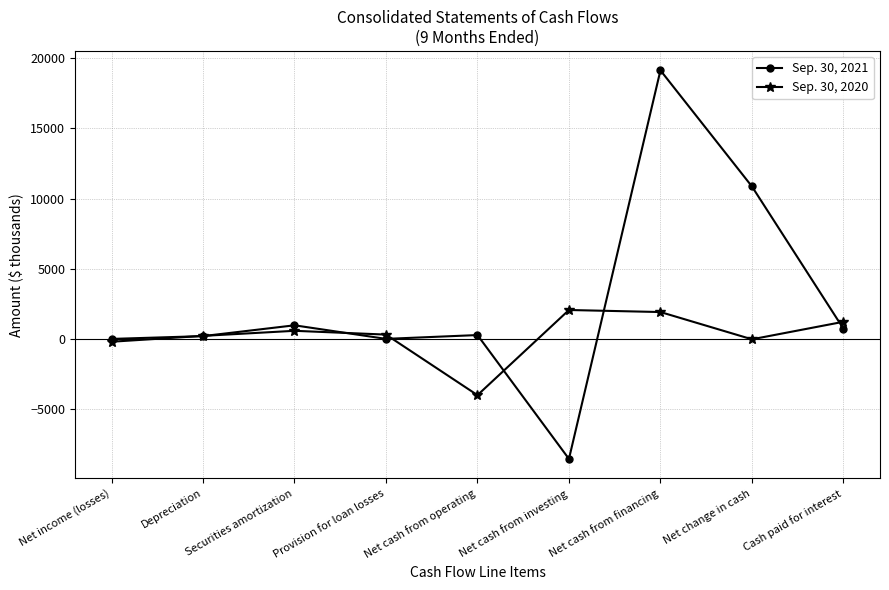

At Net cash from investing, list the series in order from smallest to largest.

Sep. 30, 2021, Sep. 30, 2020